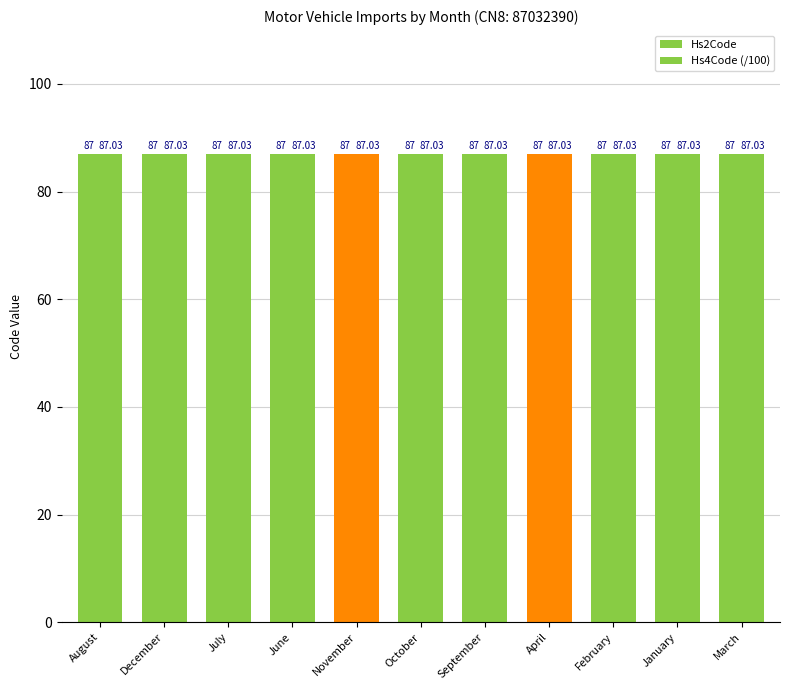

How many distinct data groups are displayed?

2